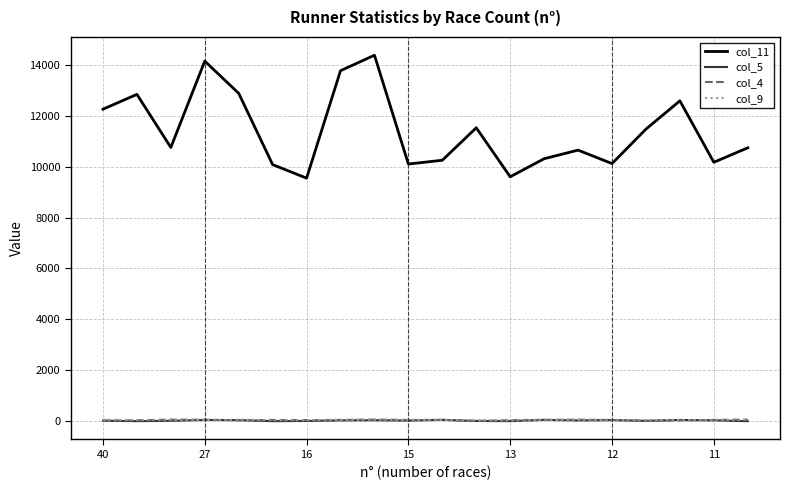

Which series has the largest range (max minus min)?

col_11